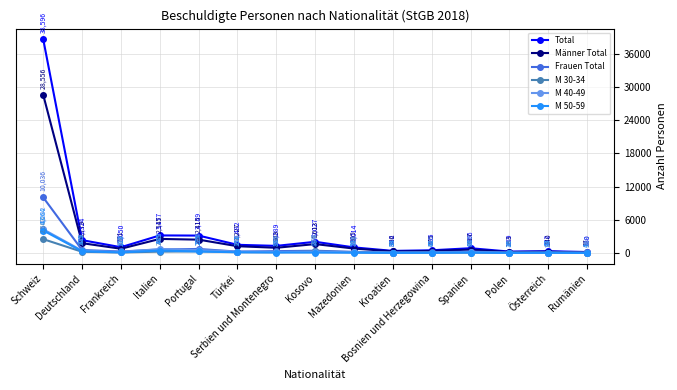

The value of Männer Total at Rumänien is 77. True or false?

True